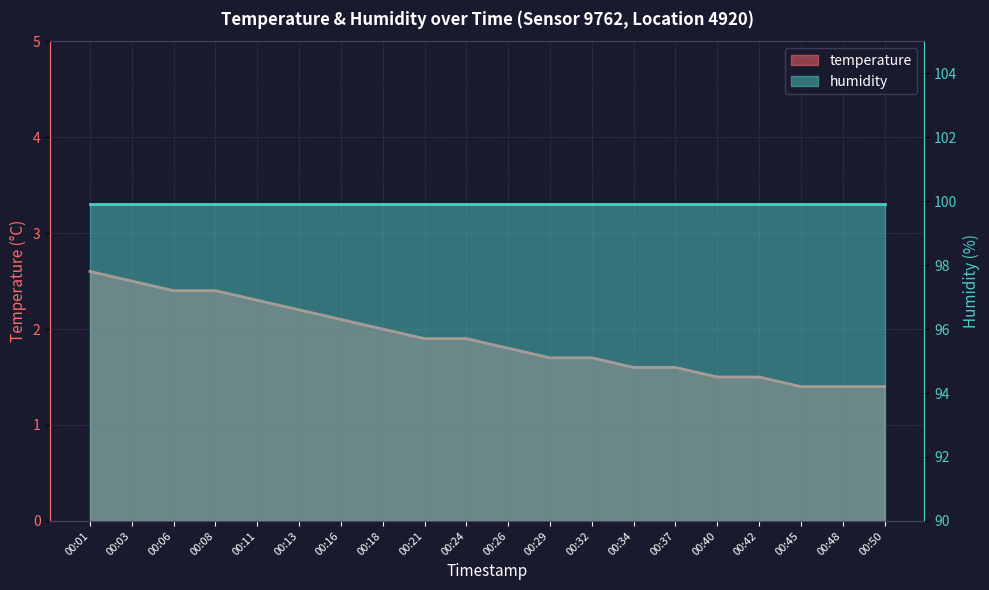

Which has a higher value, 00:24 or 00:03?

00:03